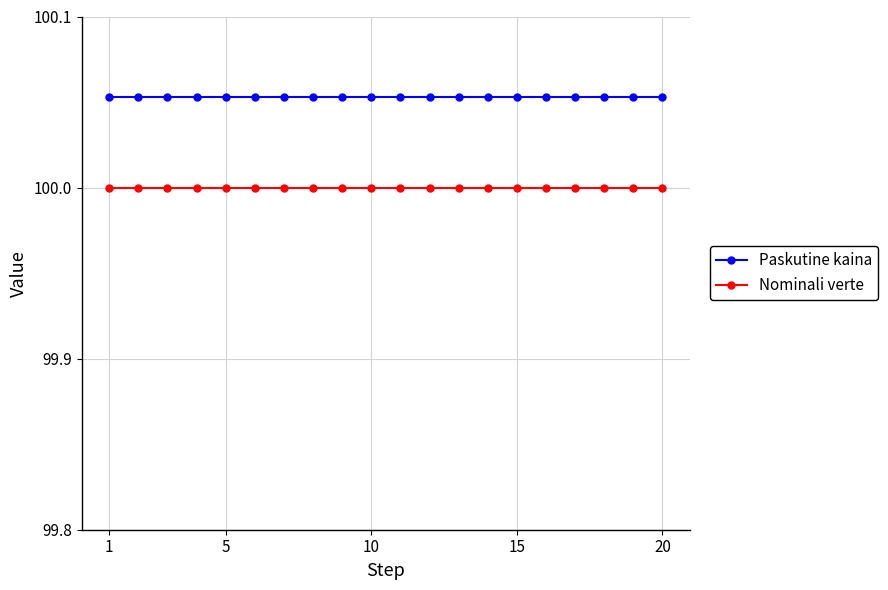

True or false: Nominali verte and Paskutine kaina intersect in this chart.

False